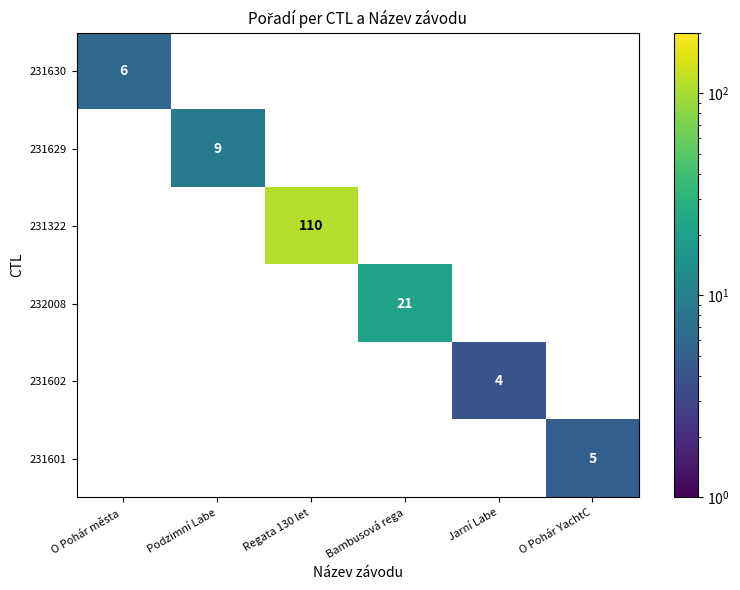

Is it true that 231630 equals 6 at O Pohár města ?

True